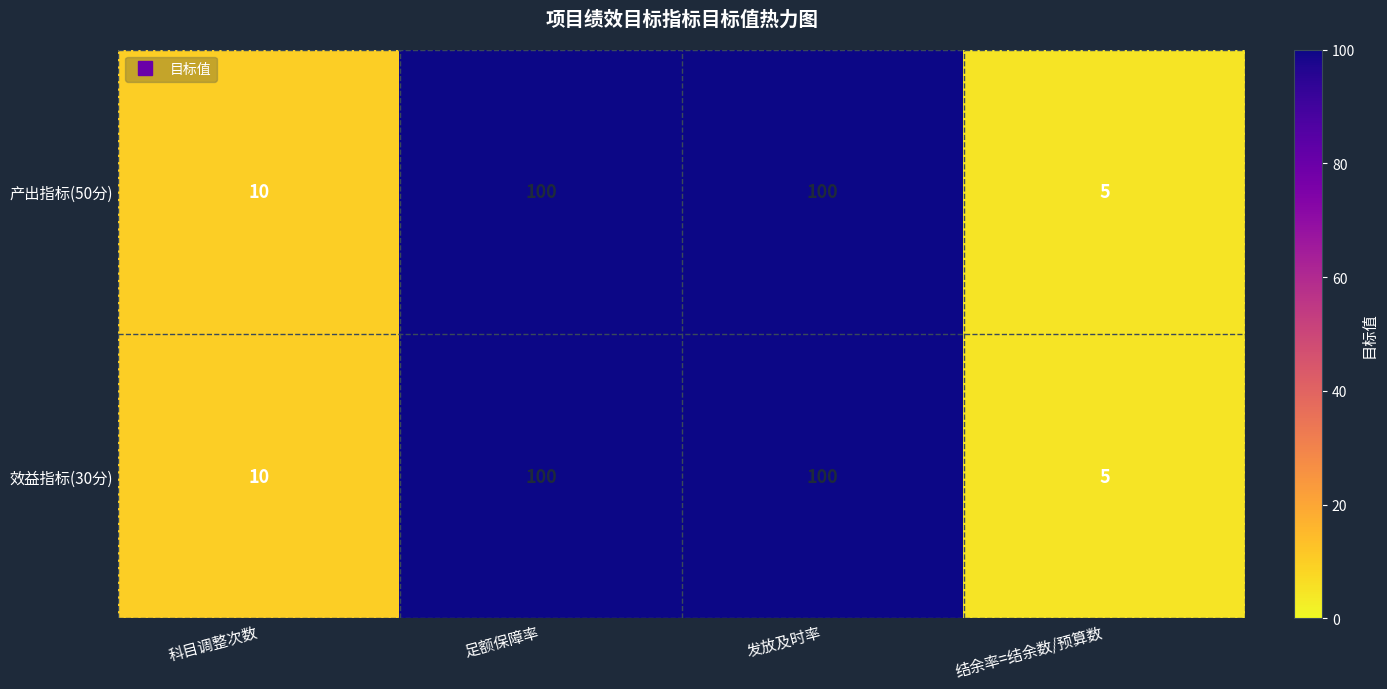

What is the minimum value shown in the chart?

5